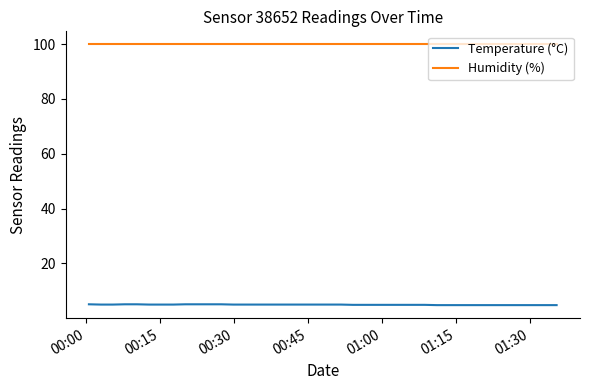

True or false: Temperature (°C) and Humidity (%) cross at least once.

False